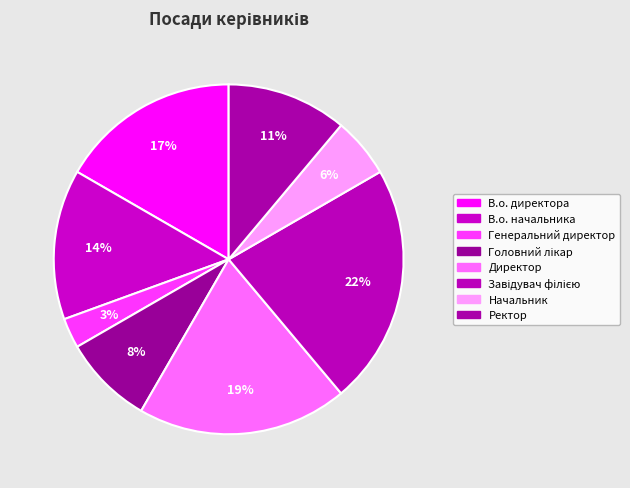

To the nearest percent, what is the difference between the largest and smallest slice percentages?

19%